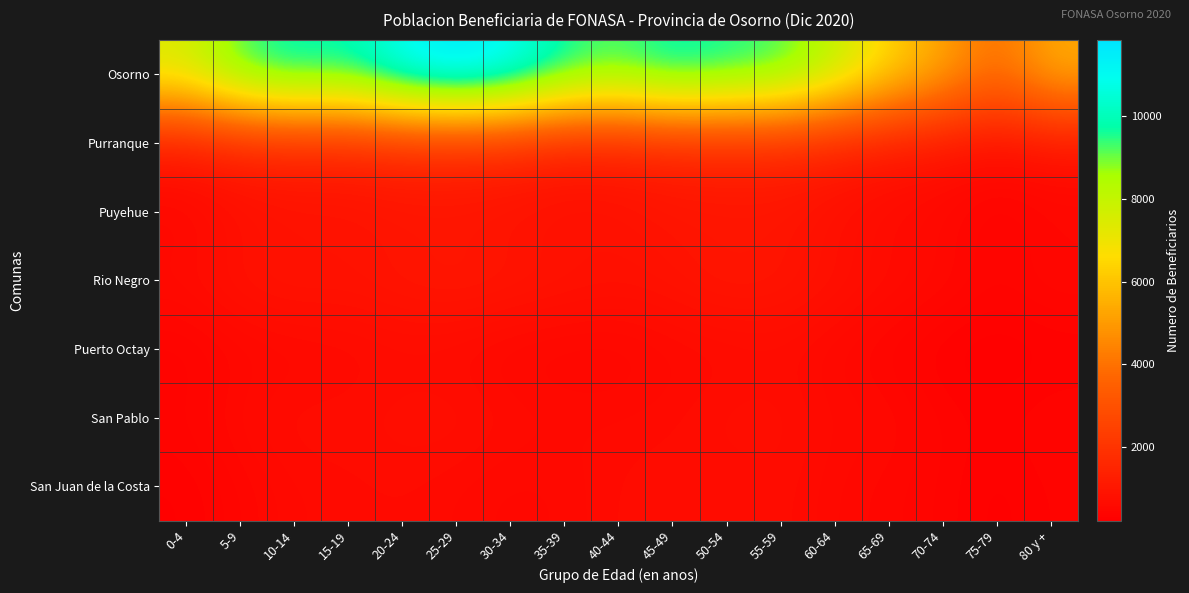

Rank the series at 50-54 from highest to lowest value.

Osorno, Purranque, Rio Negro, Puyehue, San Pablo, San Juan de la Costa, Puerto Octay